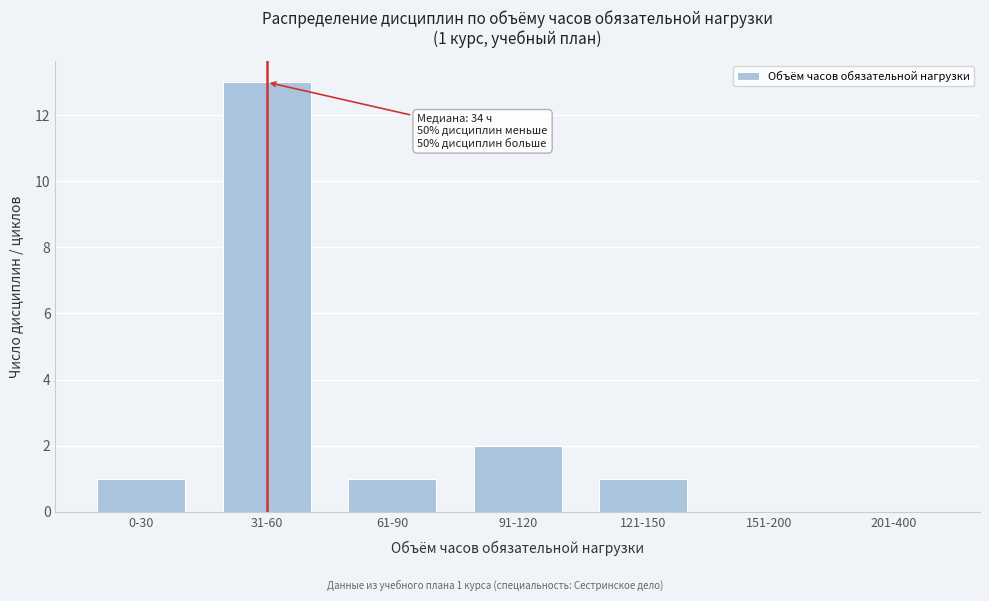

Reading left to right, transcribe all the data shown in this chart.

0-30=1	31-60=13	61-90=1	91-120=2	121-150=1	151-200=0	201-400=0